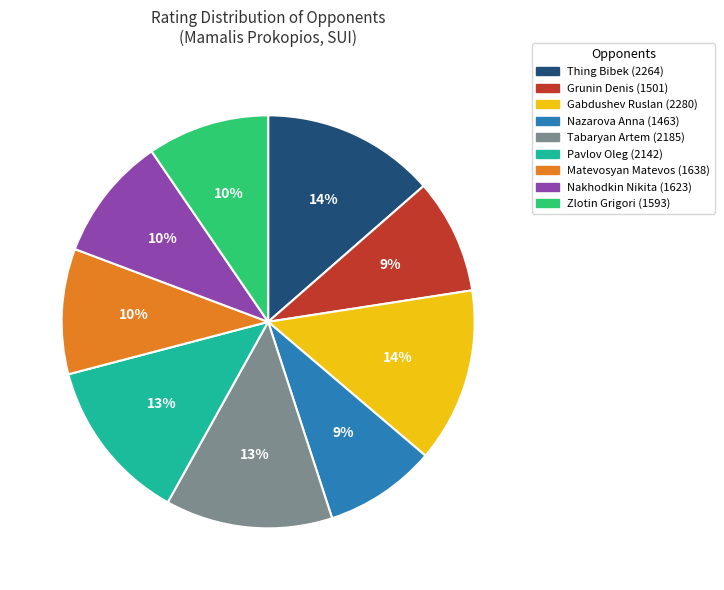

The Zlotin Grigori (1593) slice represents 2% of the pie. True or false?

False